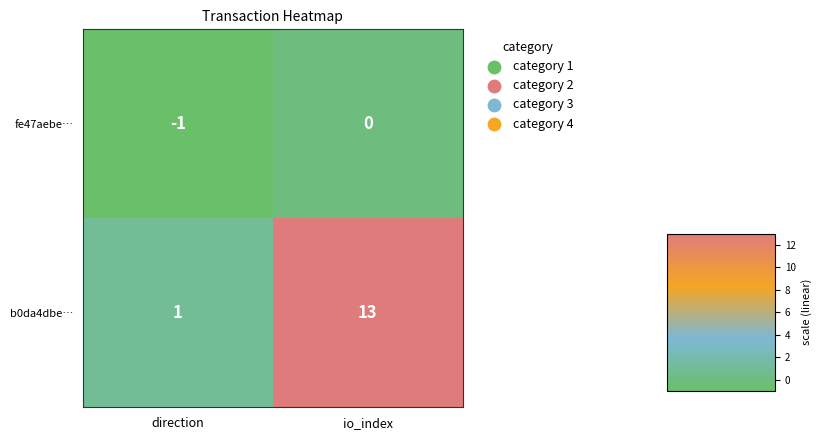

At how many categories does at least one series exceed 4?

1